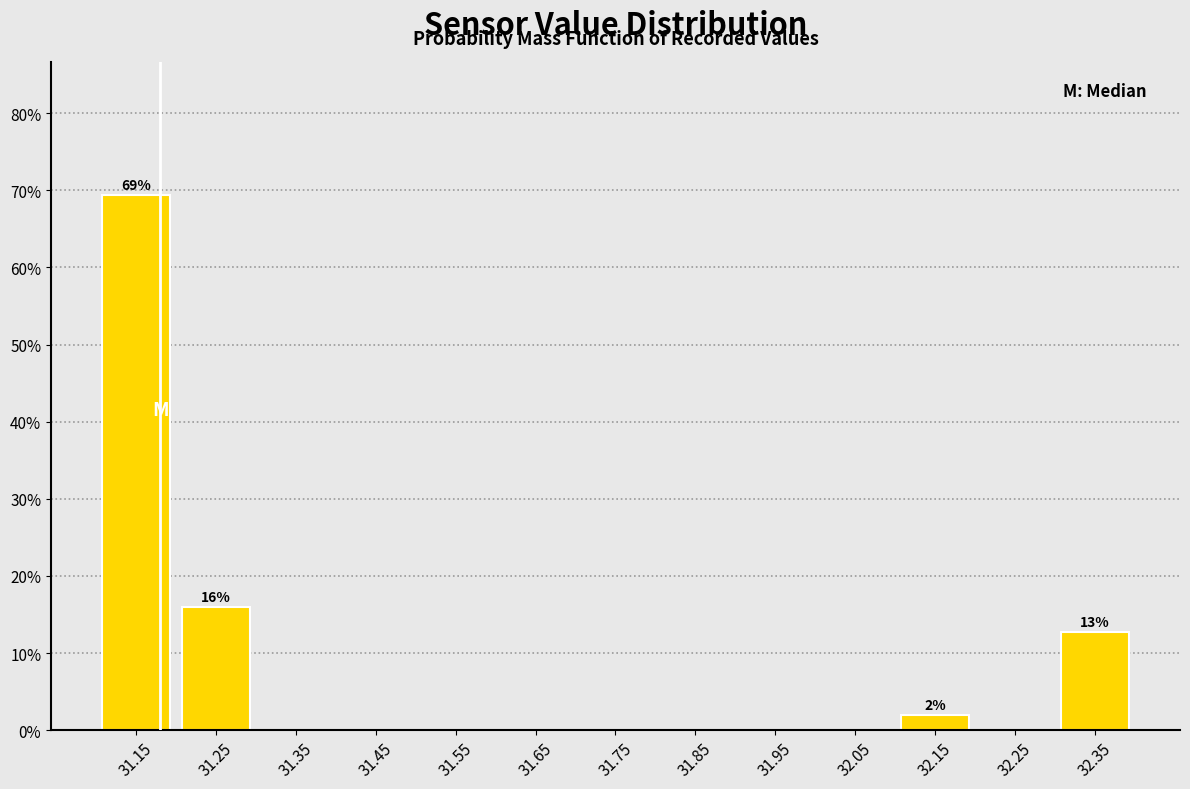

Over which range of the x-axis is the bar tallest?

31.1 to 31.2